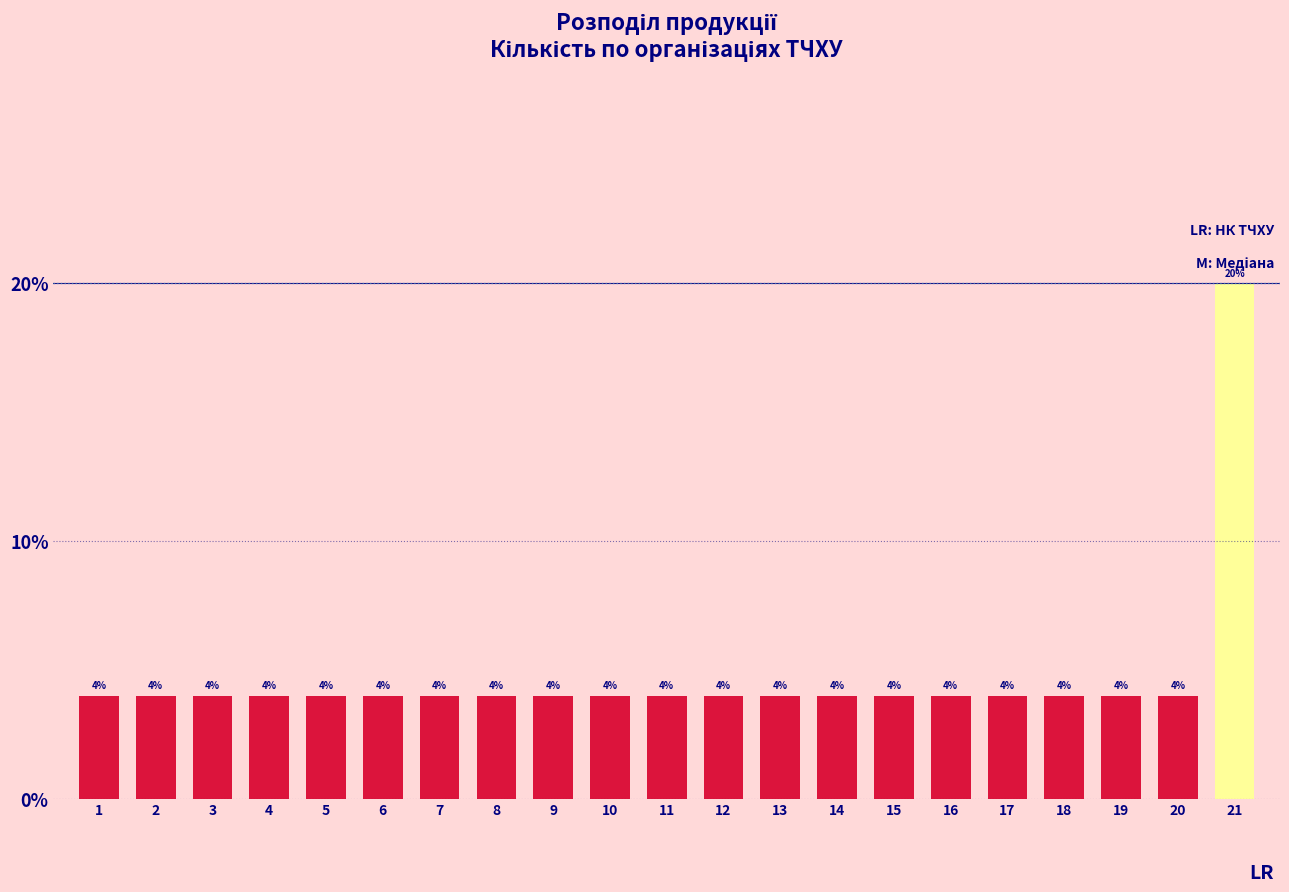

Are the bars horizontal?

No